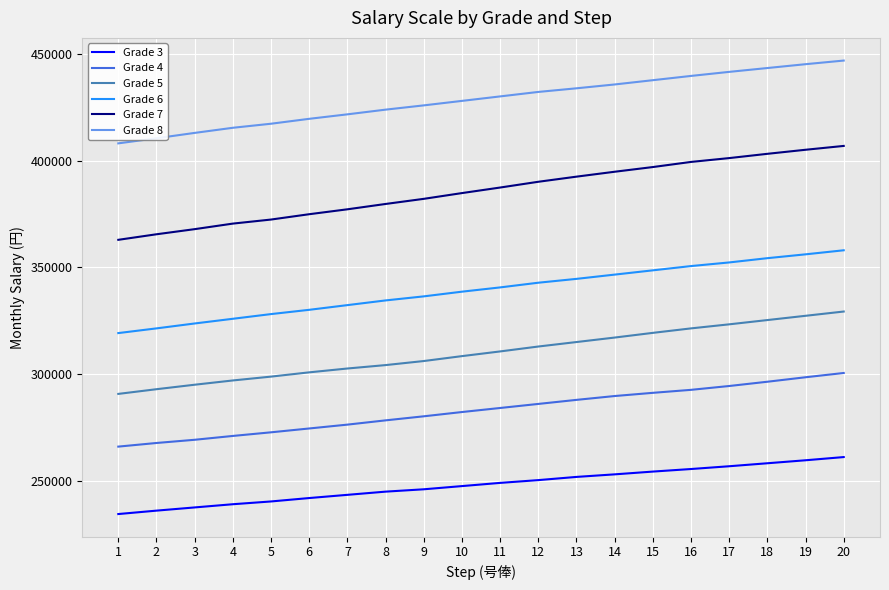

Is the value of Grade 3 at 10 greater than the value of Grade 7 at 19?

No